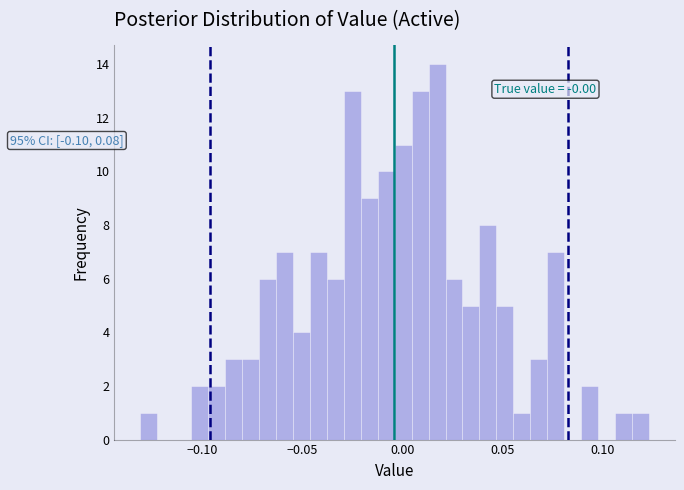

Around what value on the x-axis is the tallest bar? Give the approximate position of its centre, as read against the axis.

0.015